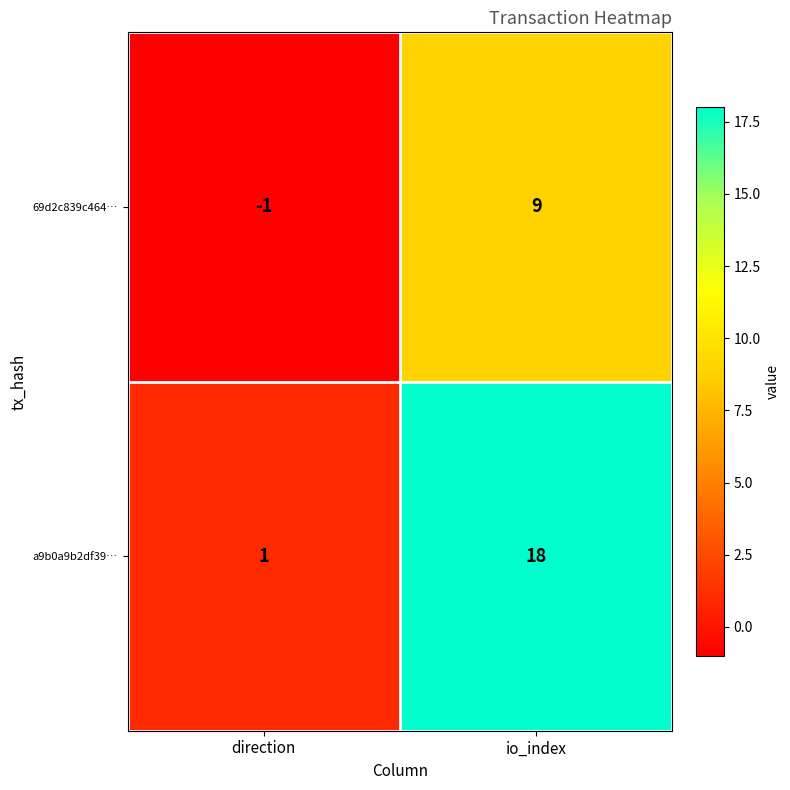

Which series has the largest total across all categories?

a9b0a9b2df39…